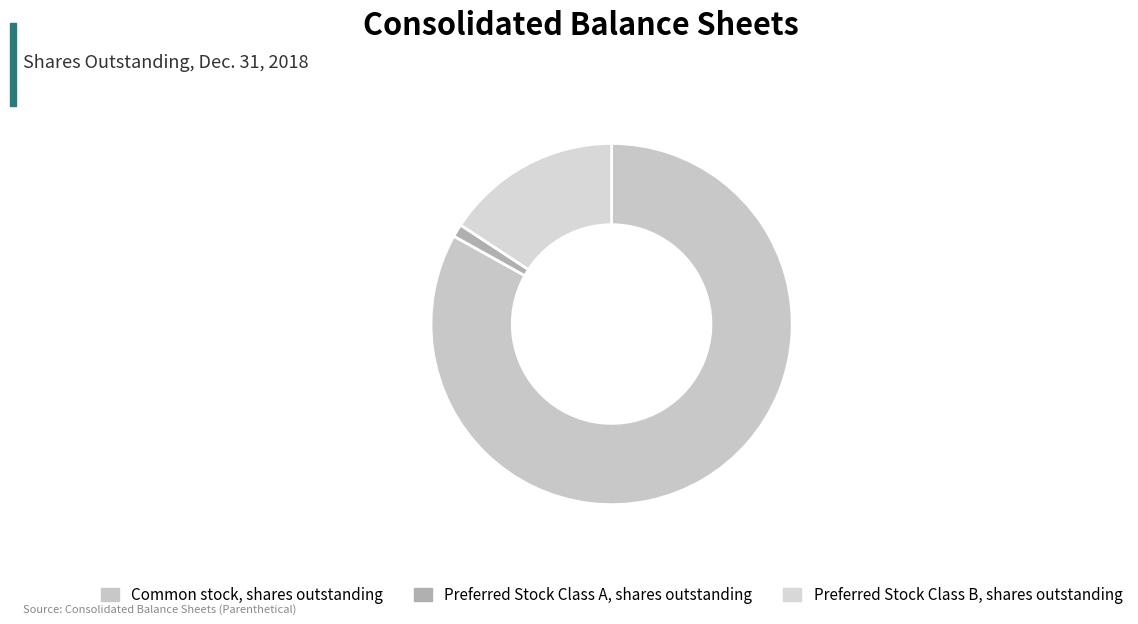

Which category has the smallest portion of the pie?

Preferred Stock Class A, shares outstanding